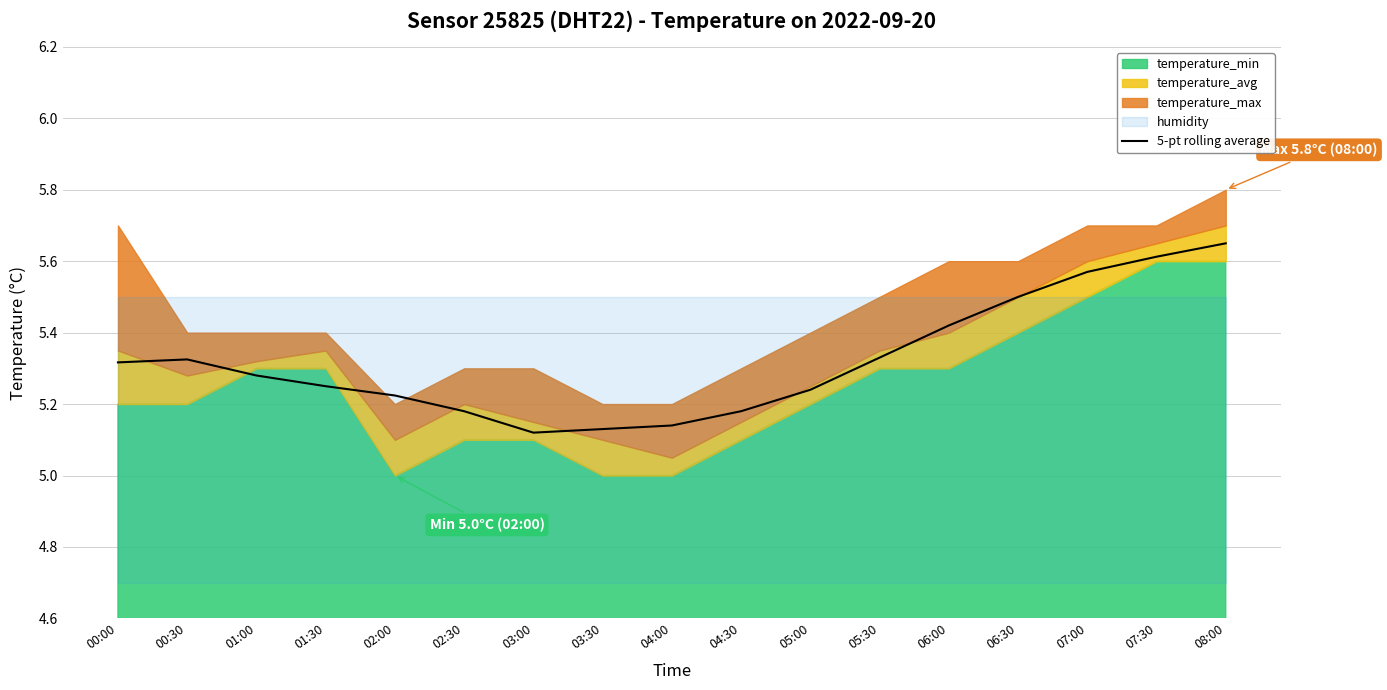

Where is the first local maximum?

00:30